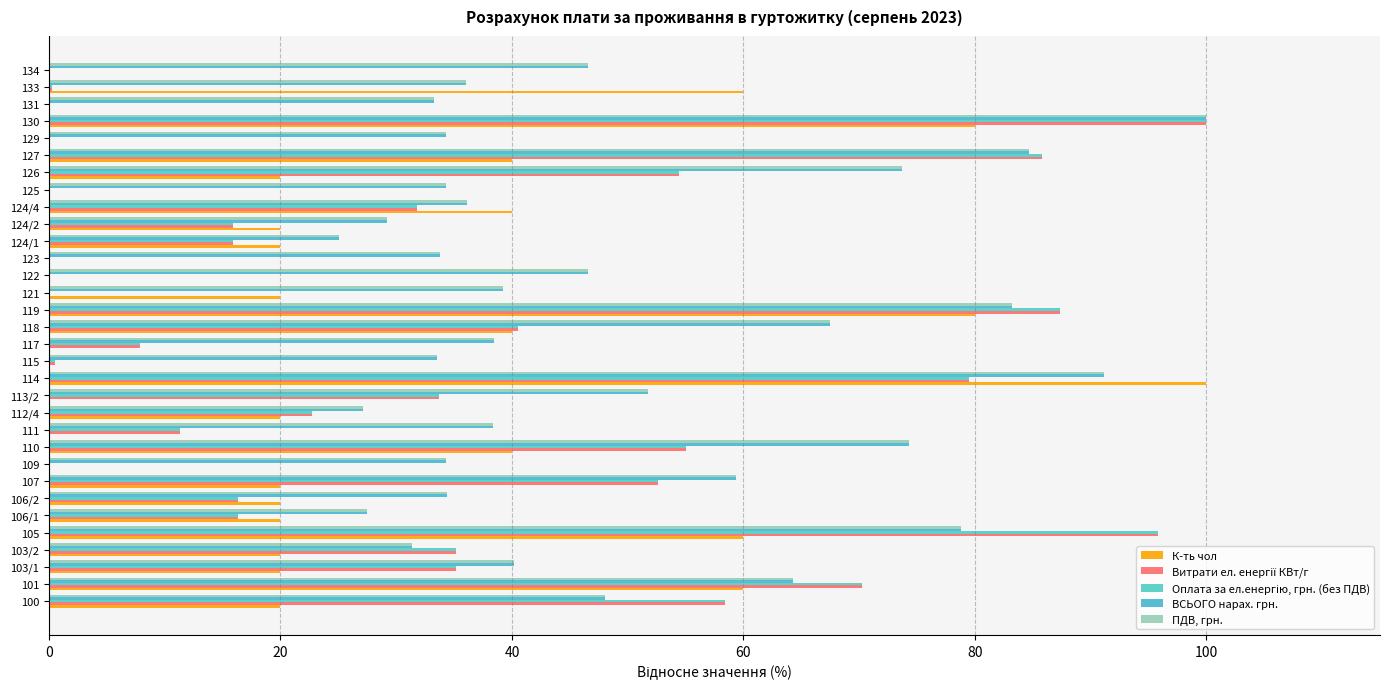

How many categories are shown in the chart?

32